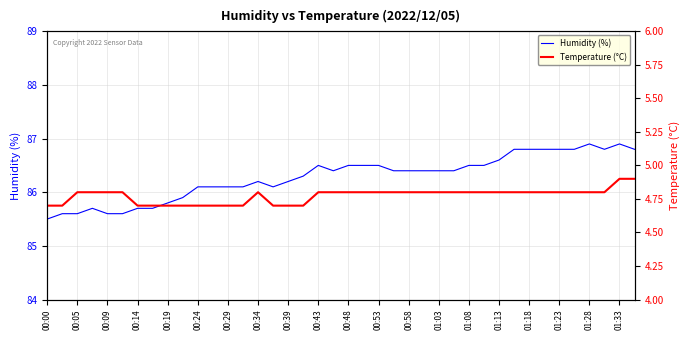

What are all the series names shown in the legend?

Humidity (%), Temperature (°C)